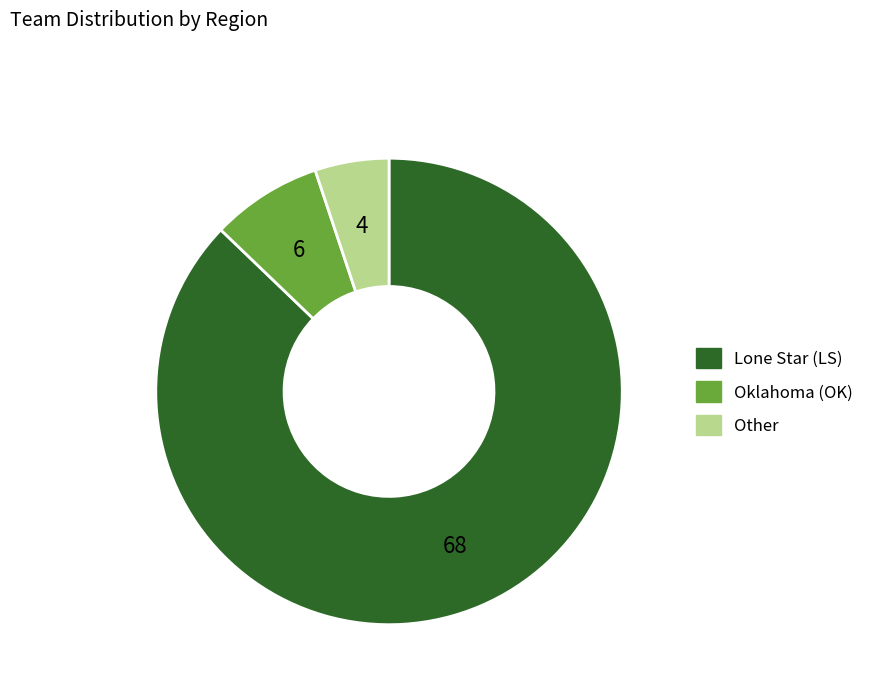

Which category has the smallest portion of the pie?

Other